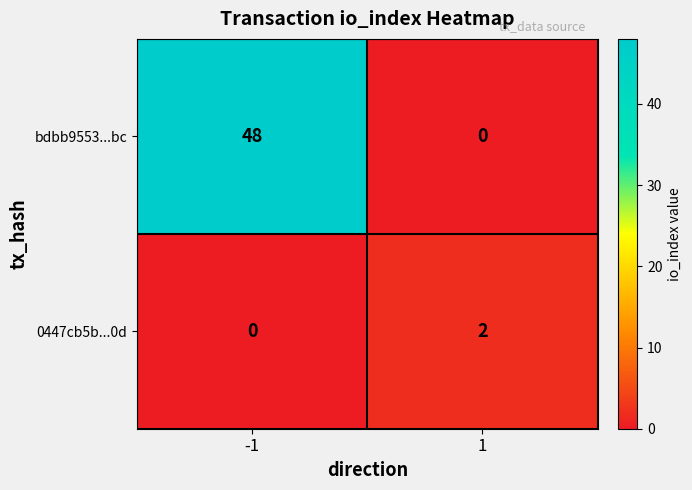

Reading right to left, list all the values displayed in this chart.

bdbb9553...bc: 1=0	-1=48
0447cb5b...0d: 1=2	-1=0